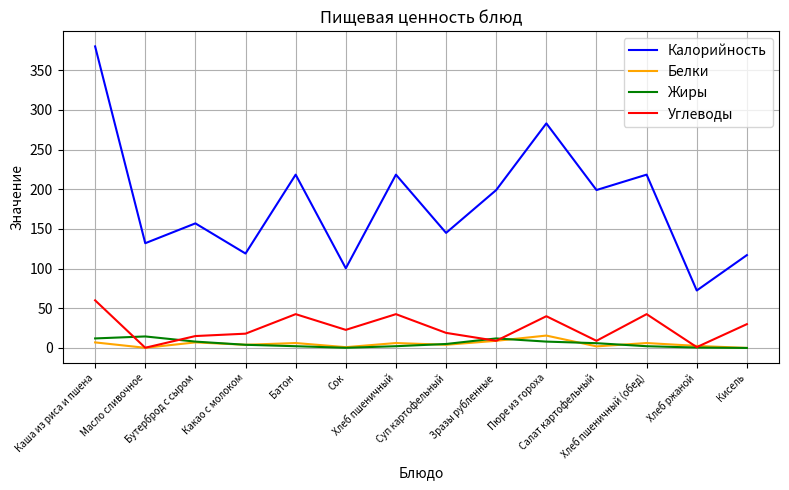

At which label does Углеводы first exceed 22?

Каша из риса и пшена